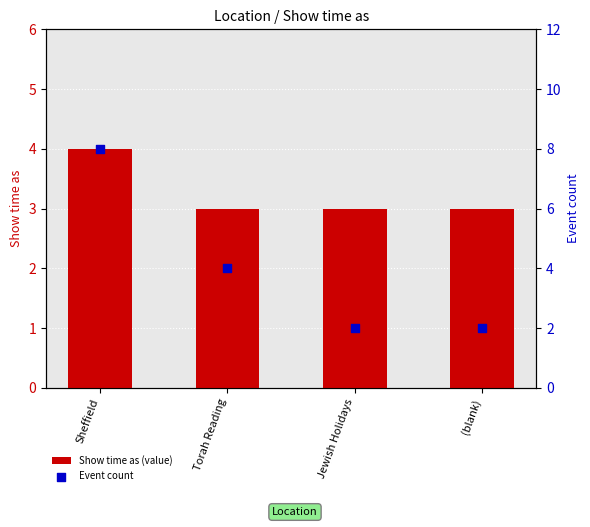

At which category is the sum across all series the highest?

Sheffield